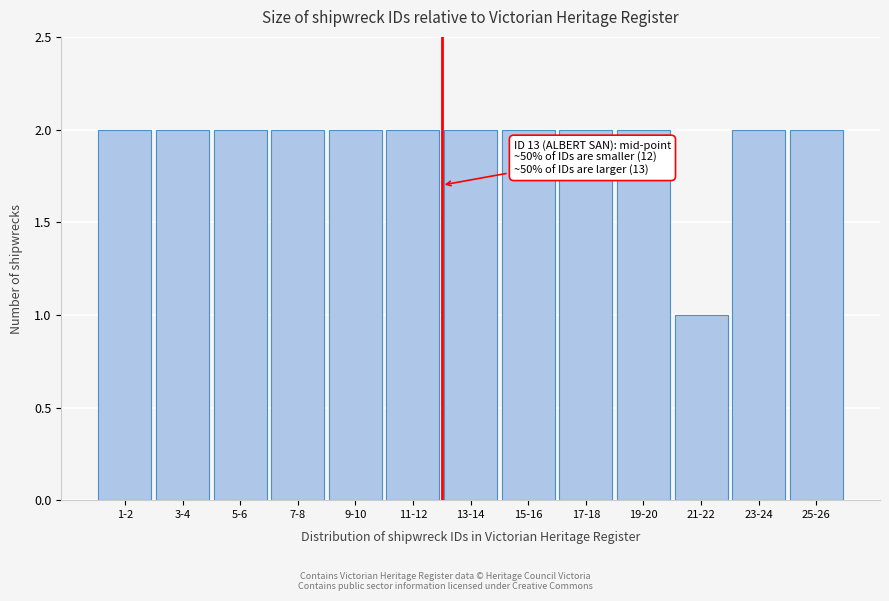

Reading right to left, what are all the values shown in this chart?

2	2	1	2	2	2	2	2	2	2	2	2	2